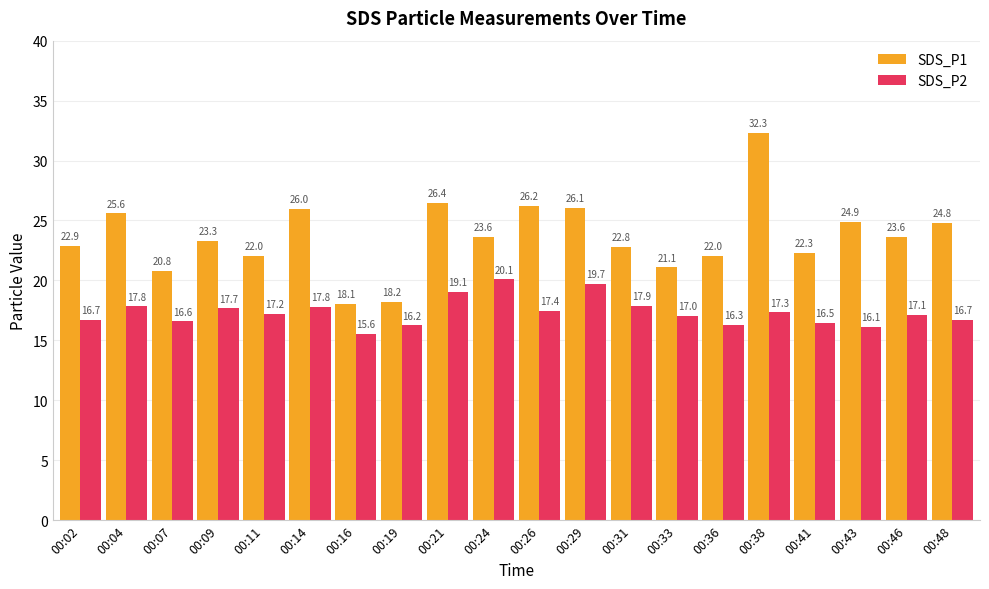

What is the sum of the SDS_P1 values at 00:09 and 00:11?

45.3